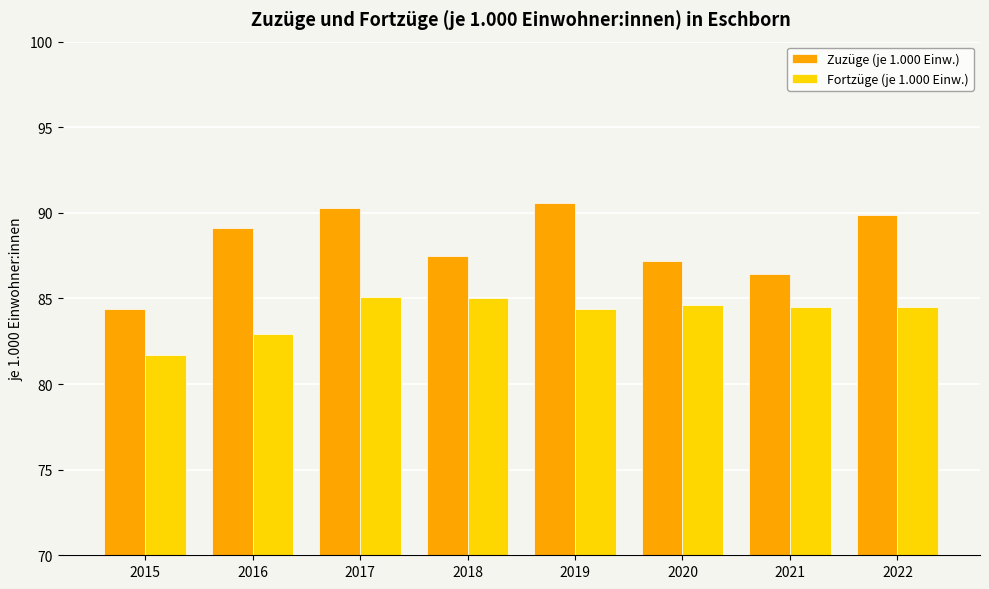

What is the total value across all series at 2018?

172.5